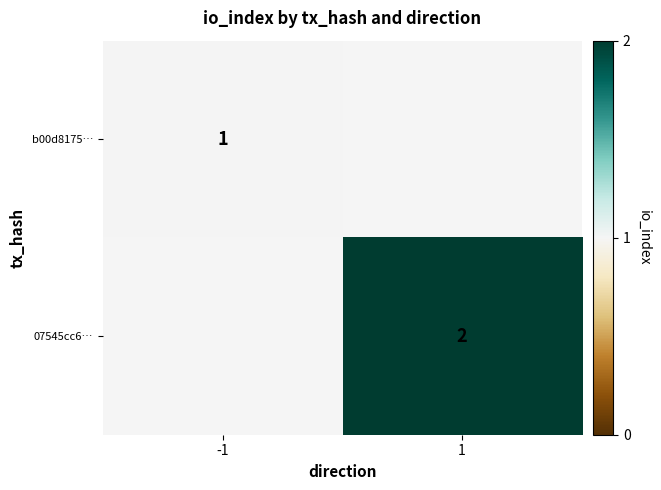

Is it true that b00d8175… equals 1 at -1?

True